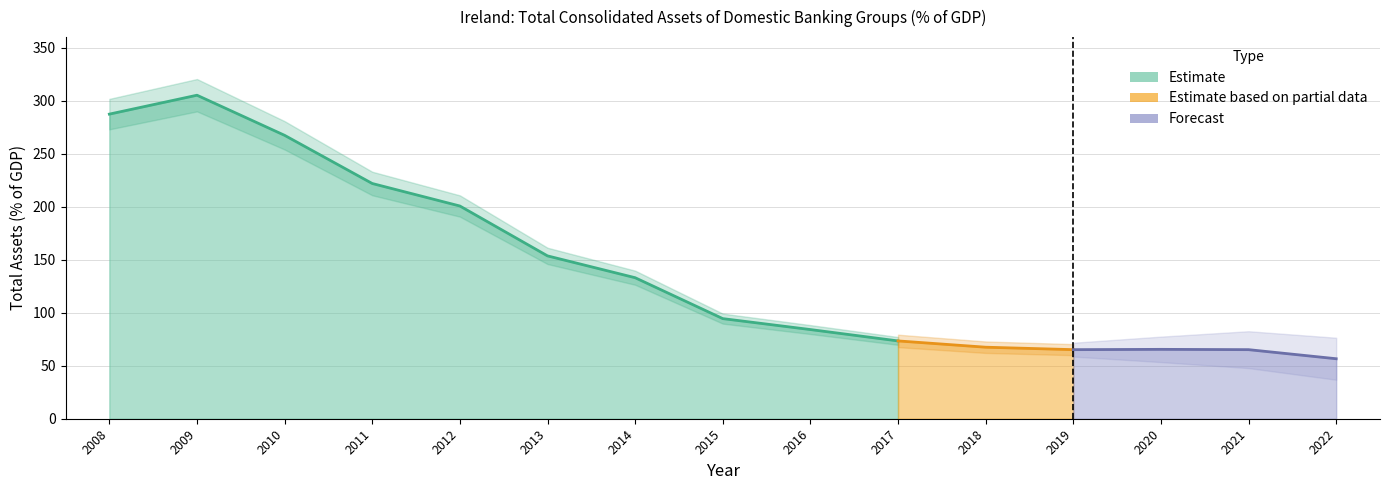

Rank the categories by value from lowest to highest.

2022, 2019, 2021, 2020, 2018, 2017, 2016, 2015, 2014, 2013, 2012, 2011, 2010, 2008, 2009